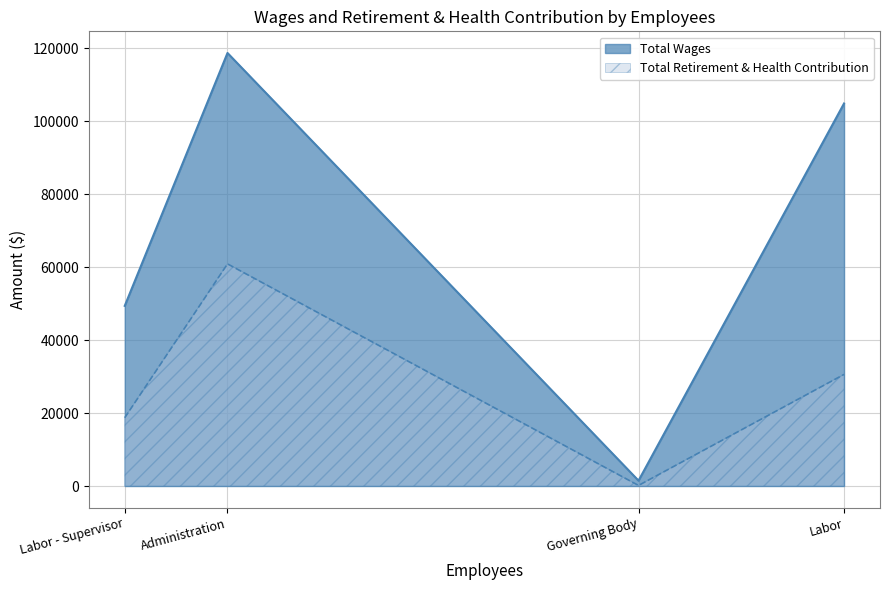

How many lines are shown in the chart?

2